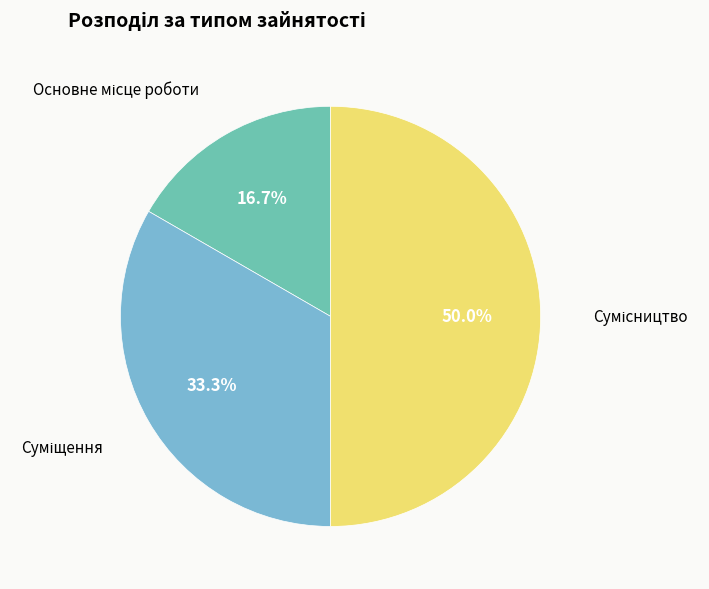

What is the smallest slice in the pie chart?

Основне місце роботи